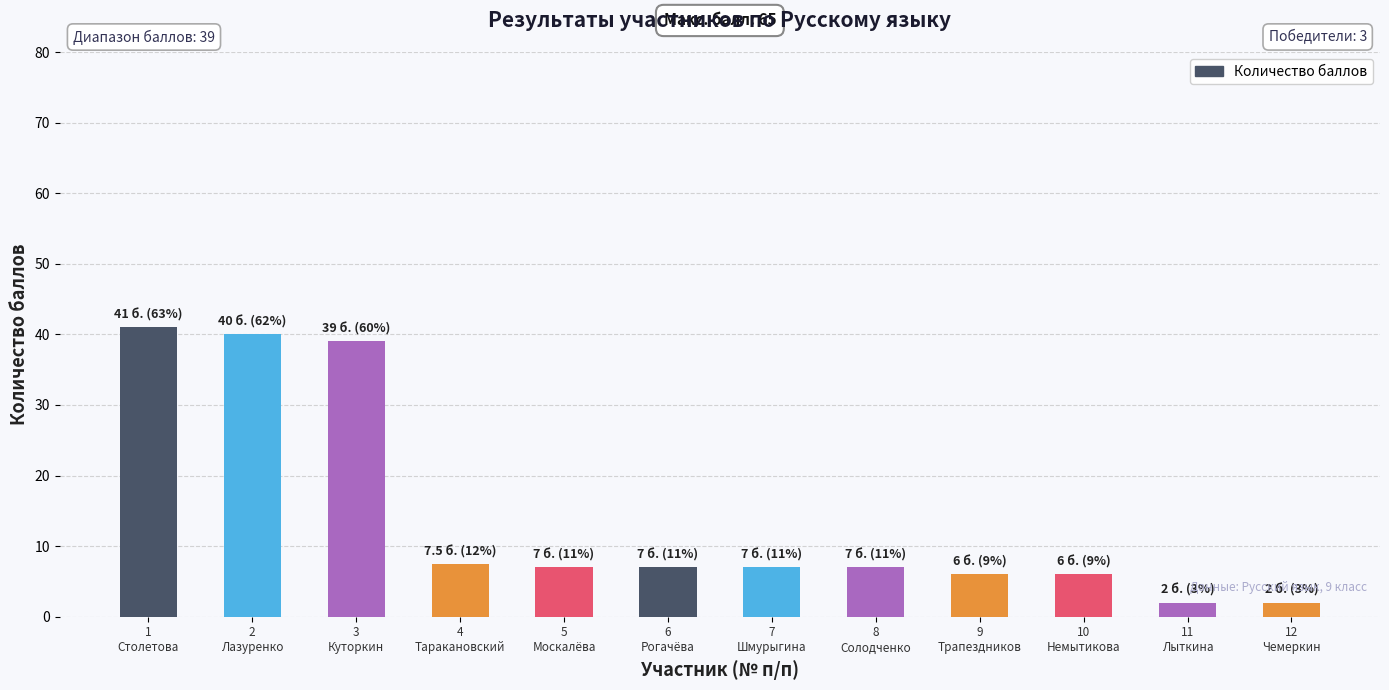

At which category does the chart reach its peak across all series?

1
Столетова